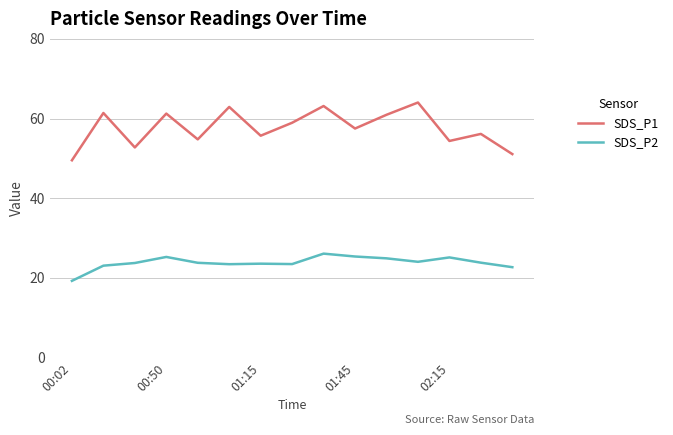

What is the average value of the SDS_P1 series?

57.6